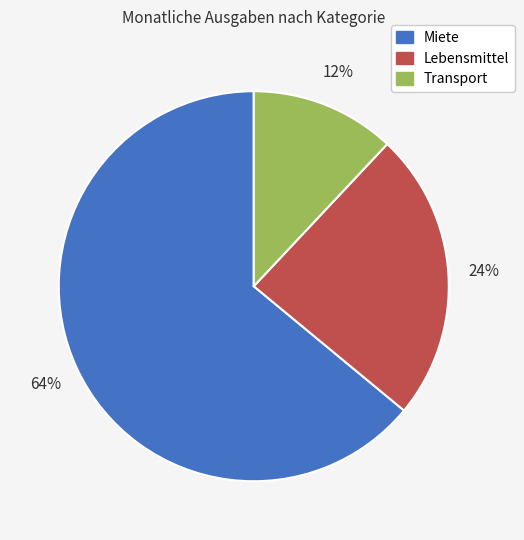

Count the number of slices in the pie.

3